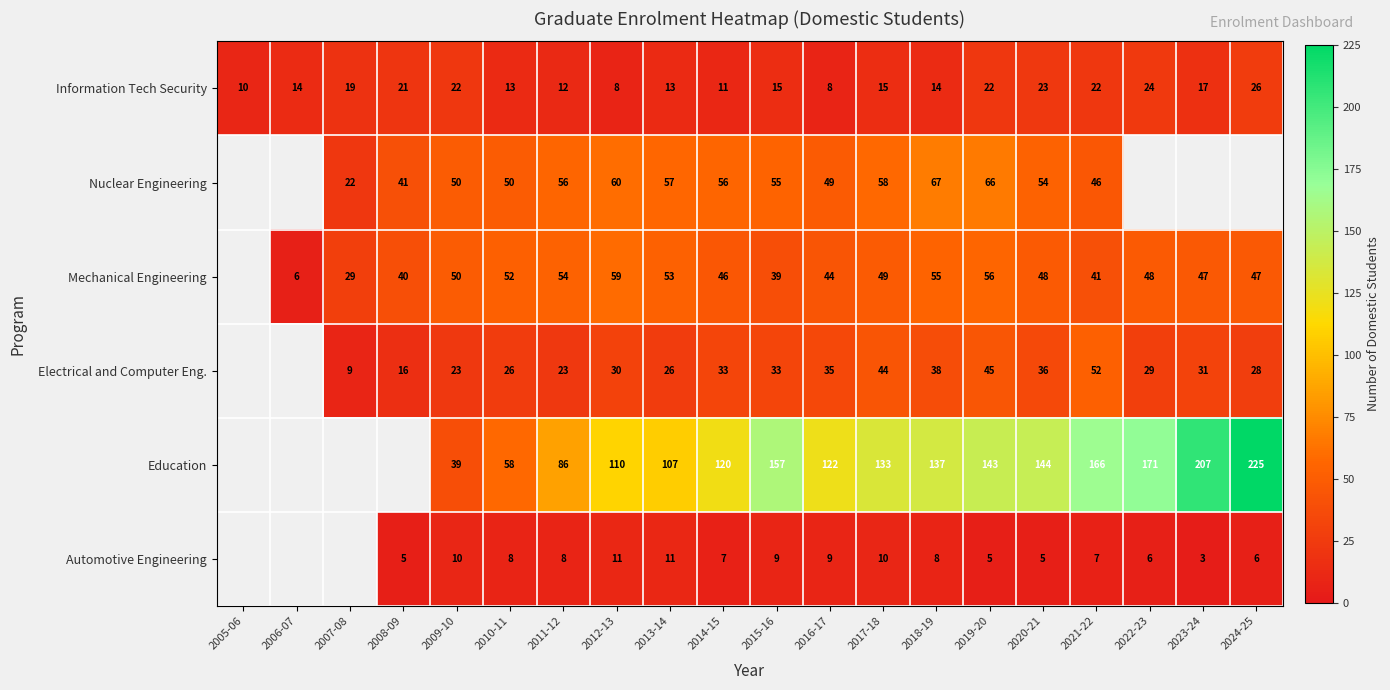

What is the maximum value for Information Tech Security?

26